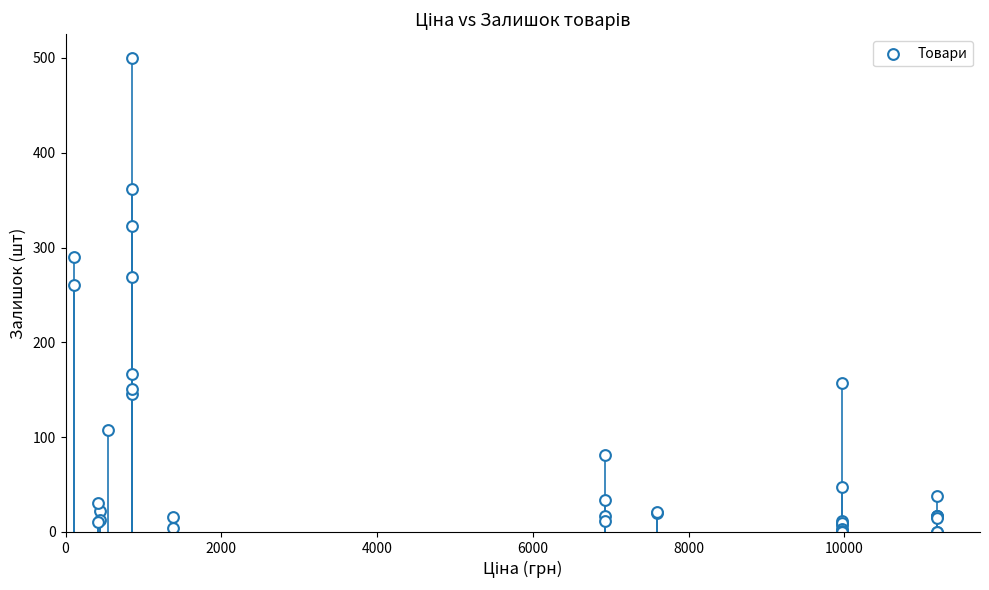

What Y value in the scatter plot is closest to 250?

260